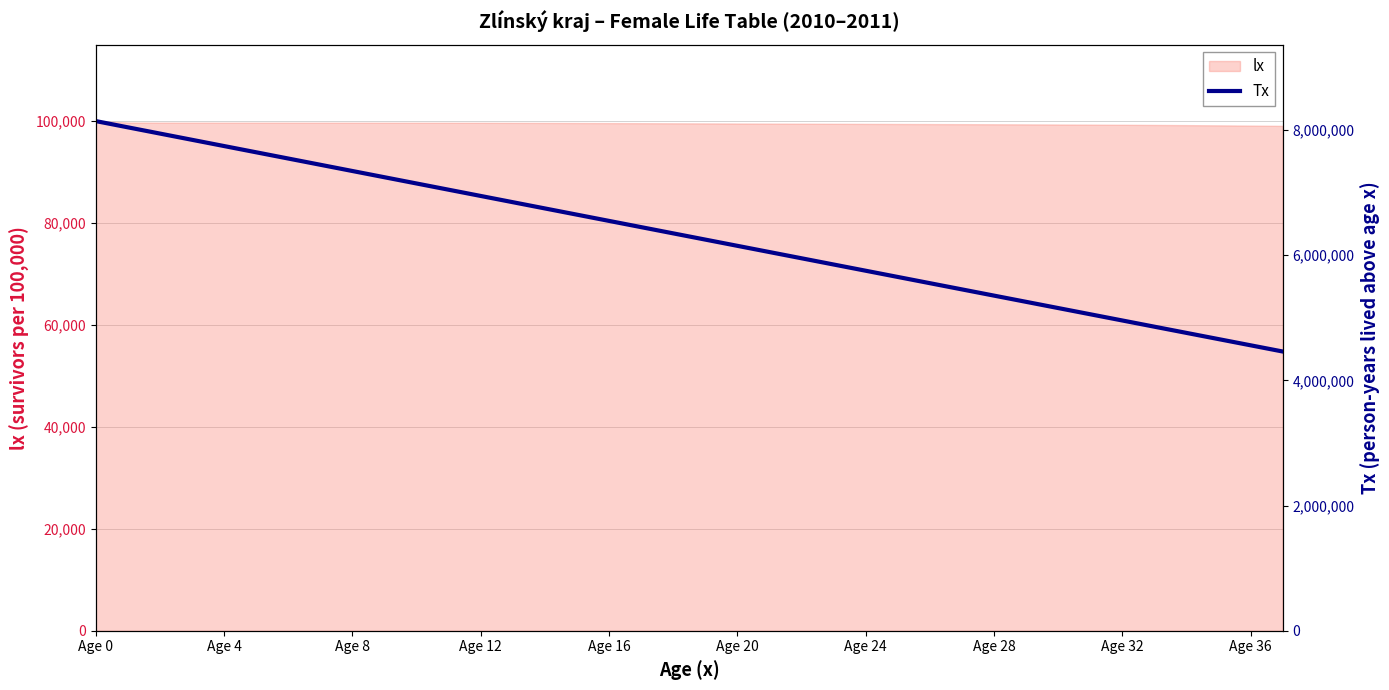

Reading left to right, what are all the values shown in this chart?

8143930.8	8044161.5	7944446.9	7844745.5	7745047.9	7645352.6	7545659.3	7445968.4	7346280.3	7246595.7	7146915.5	7047241.0	6947573.8	6847916.1	6748270.3	6648638.9	6549024.3	6449428.3	6349852.0	6250296.0	6150760.2	6051244.2	5951747.4	5852269.1	5752809.0	5653366.7	5553942.5	5454536.8	5355150.6	5255785.1	5156442.1	5057124.0	4957833.7	4858574.6	4759350.8	4660166.9	4561028.2	4461940.7